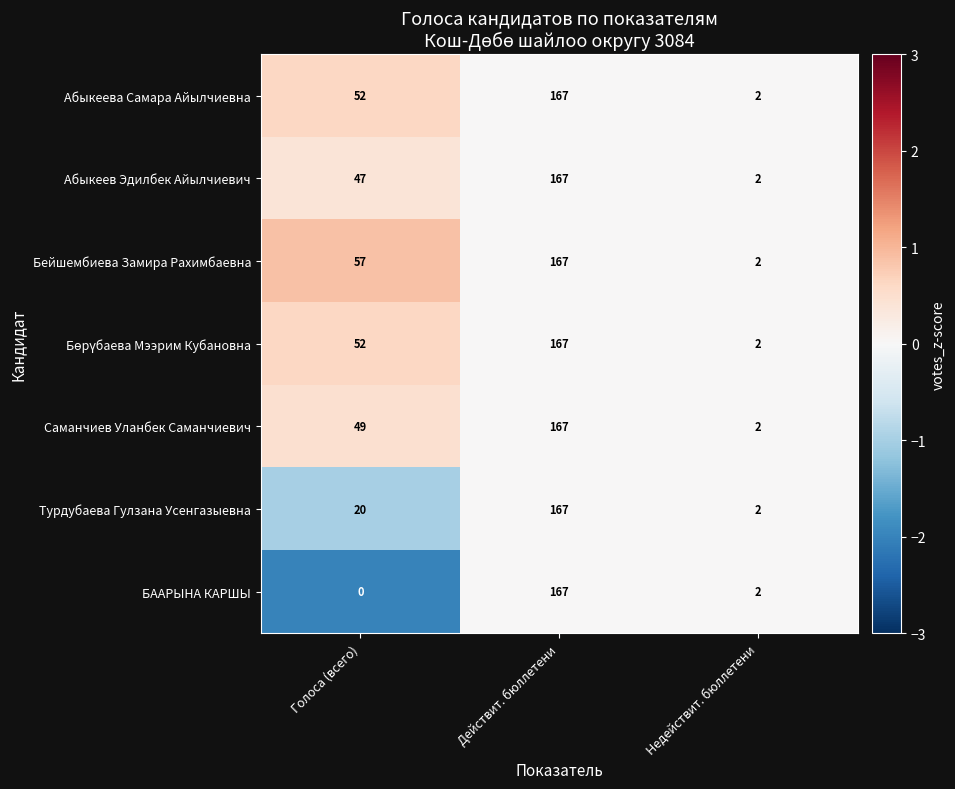

Which label corresponds to the largest value in the chart?

Действит. бюллетени